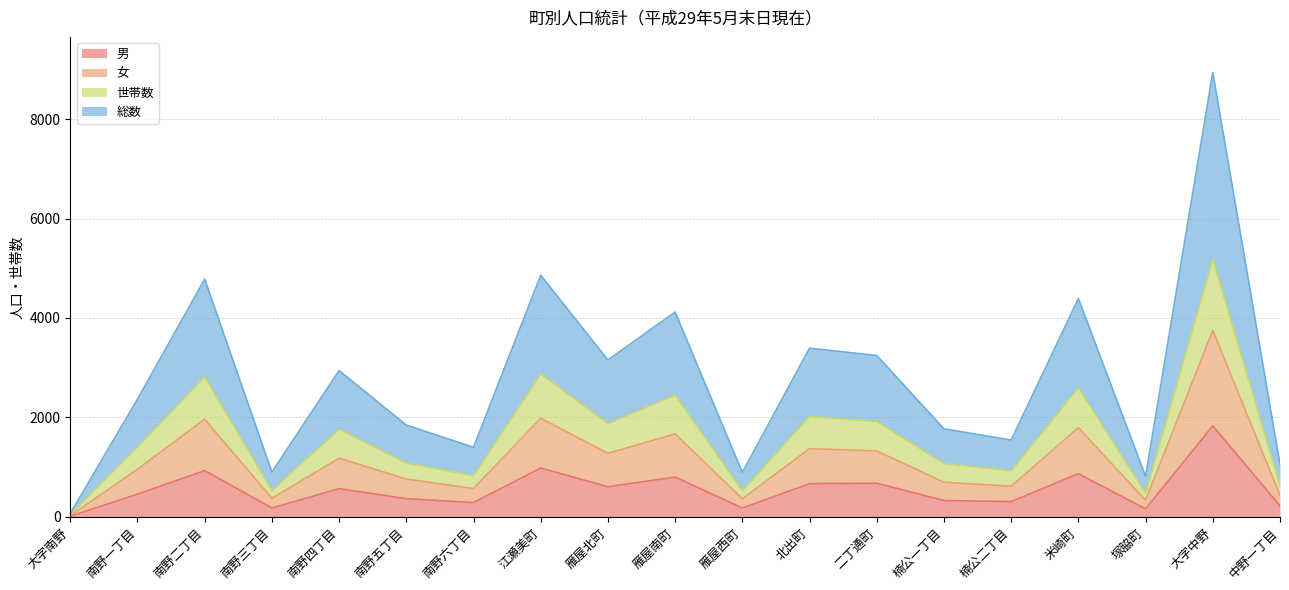

At which category does 総数 reach its first local peak?

南野二丁目